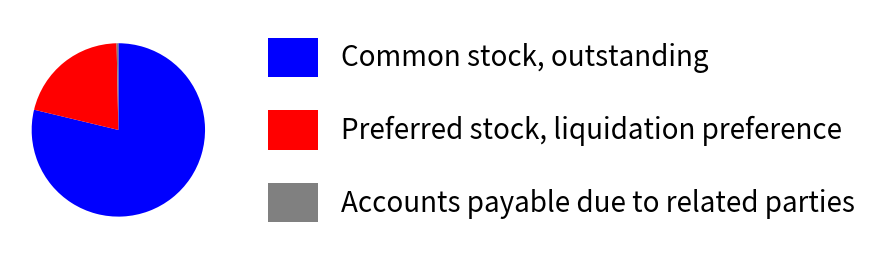

Is the sum of Preferred stock, liquidation preference and Common stock, outstanding greater than half?

Yes